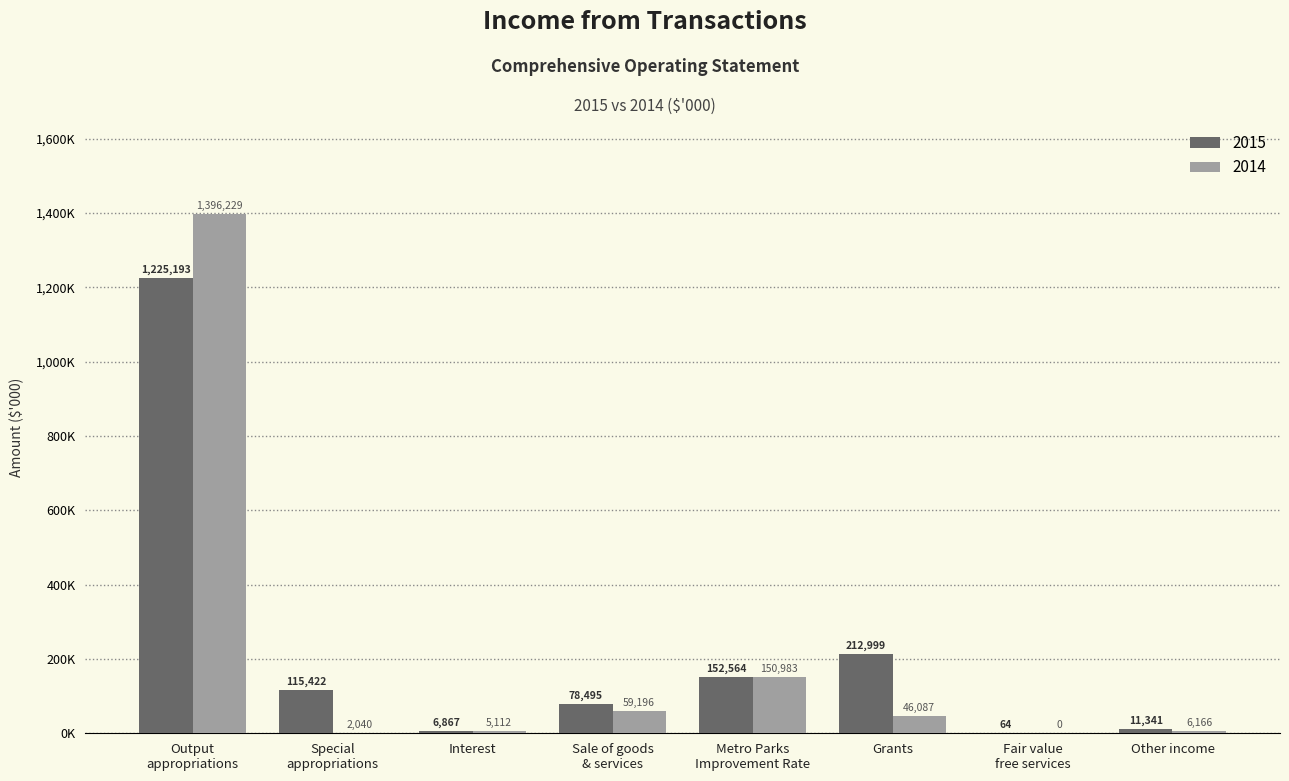

What is the value of the 2014 bar at the 3rd from the left?

5112